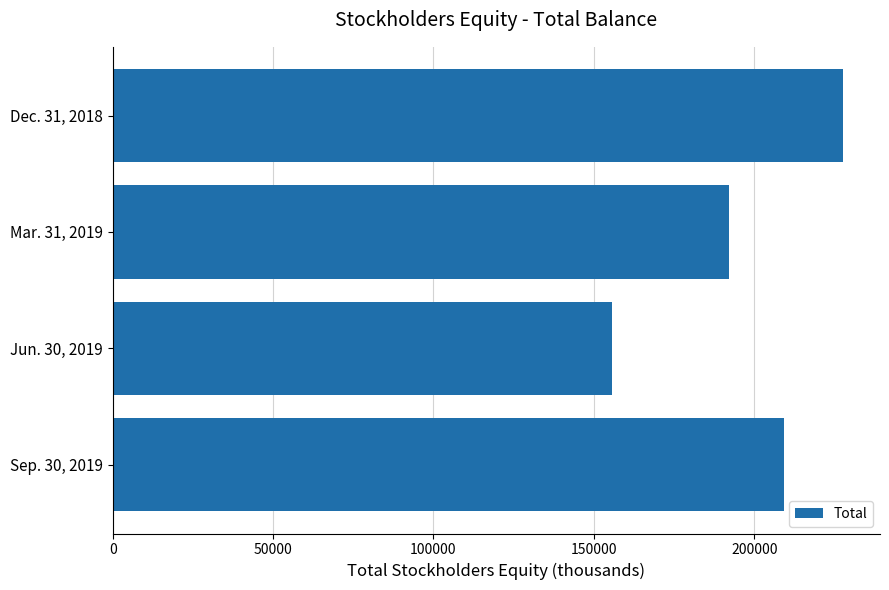

What is the approximate value at Jun. 30, 2019, to the nearest 50?

155750